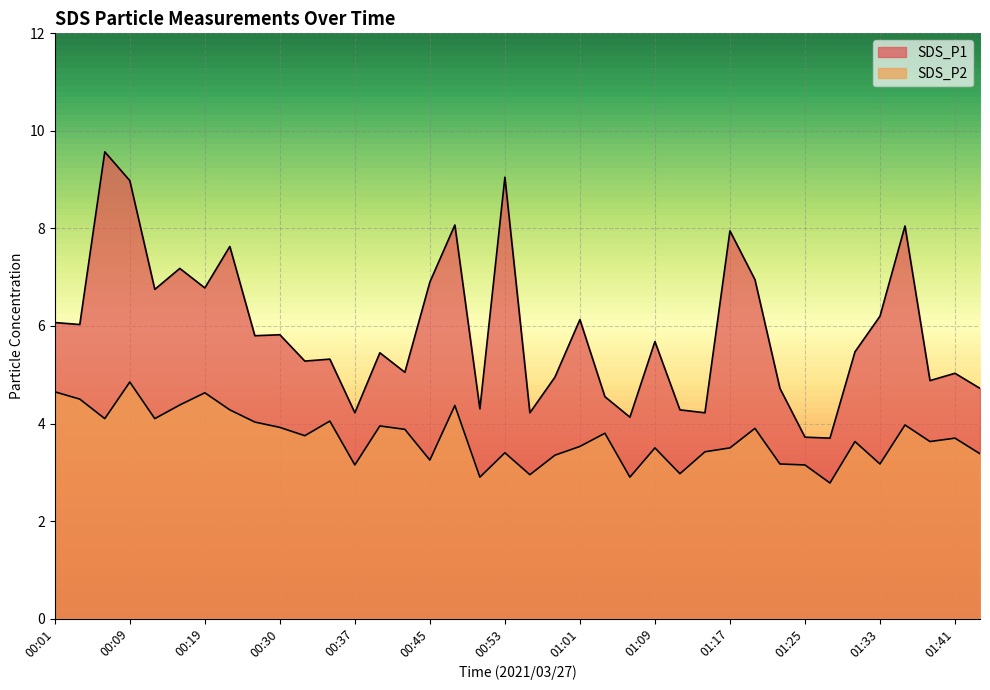

What is the label of the 31st point from the left?

01:25